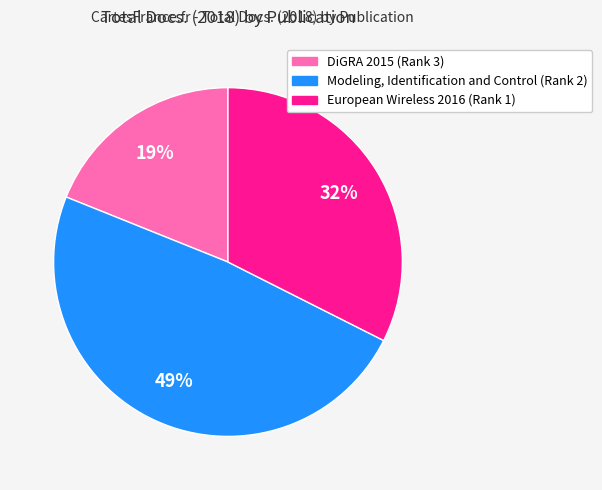

Which category has the smallest portion of the pie?

DiGRA 2015 (Rank 3)